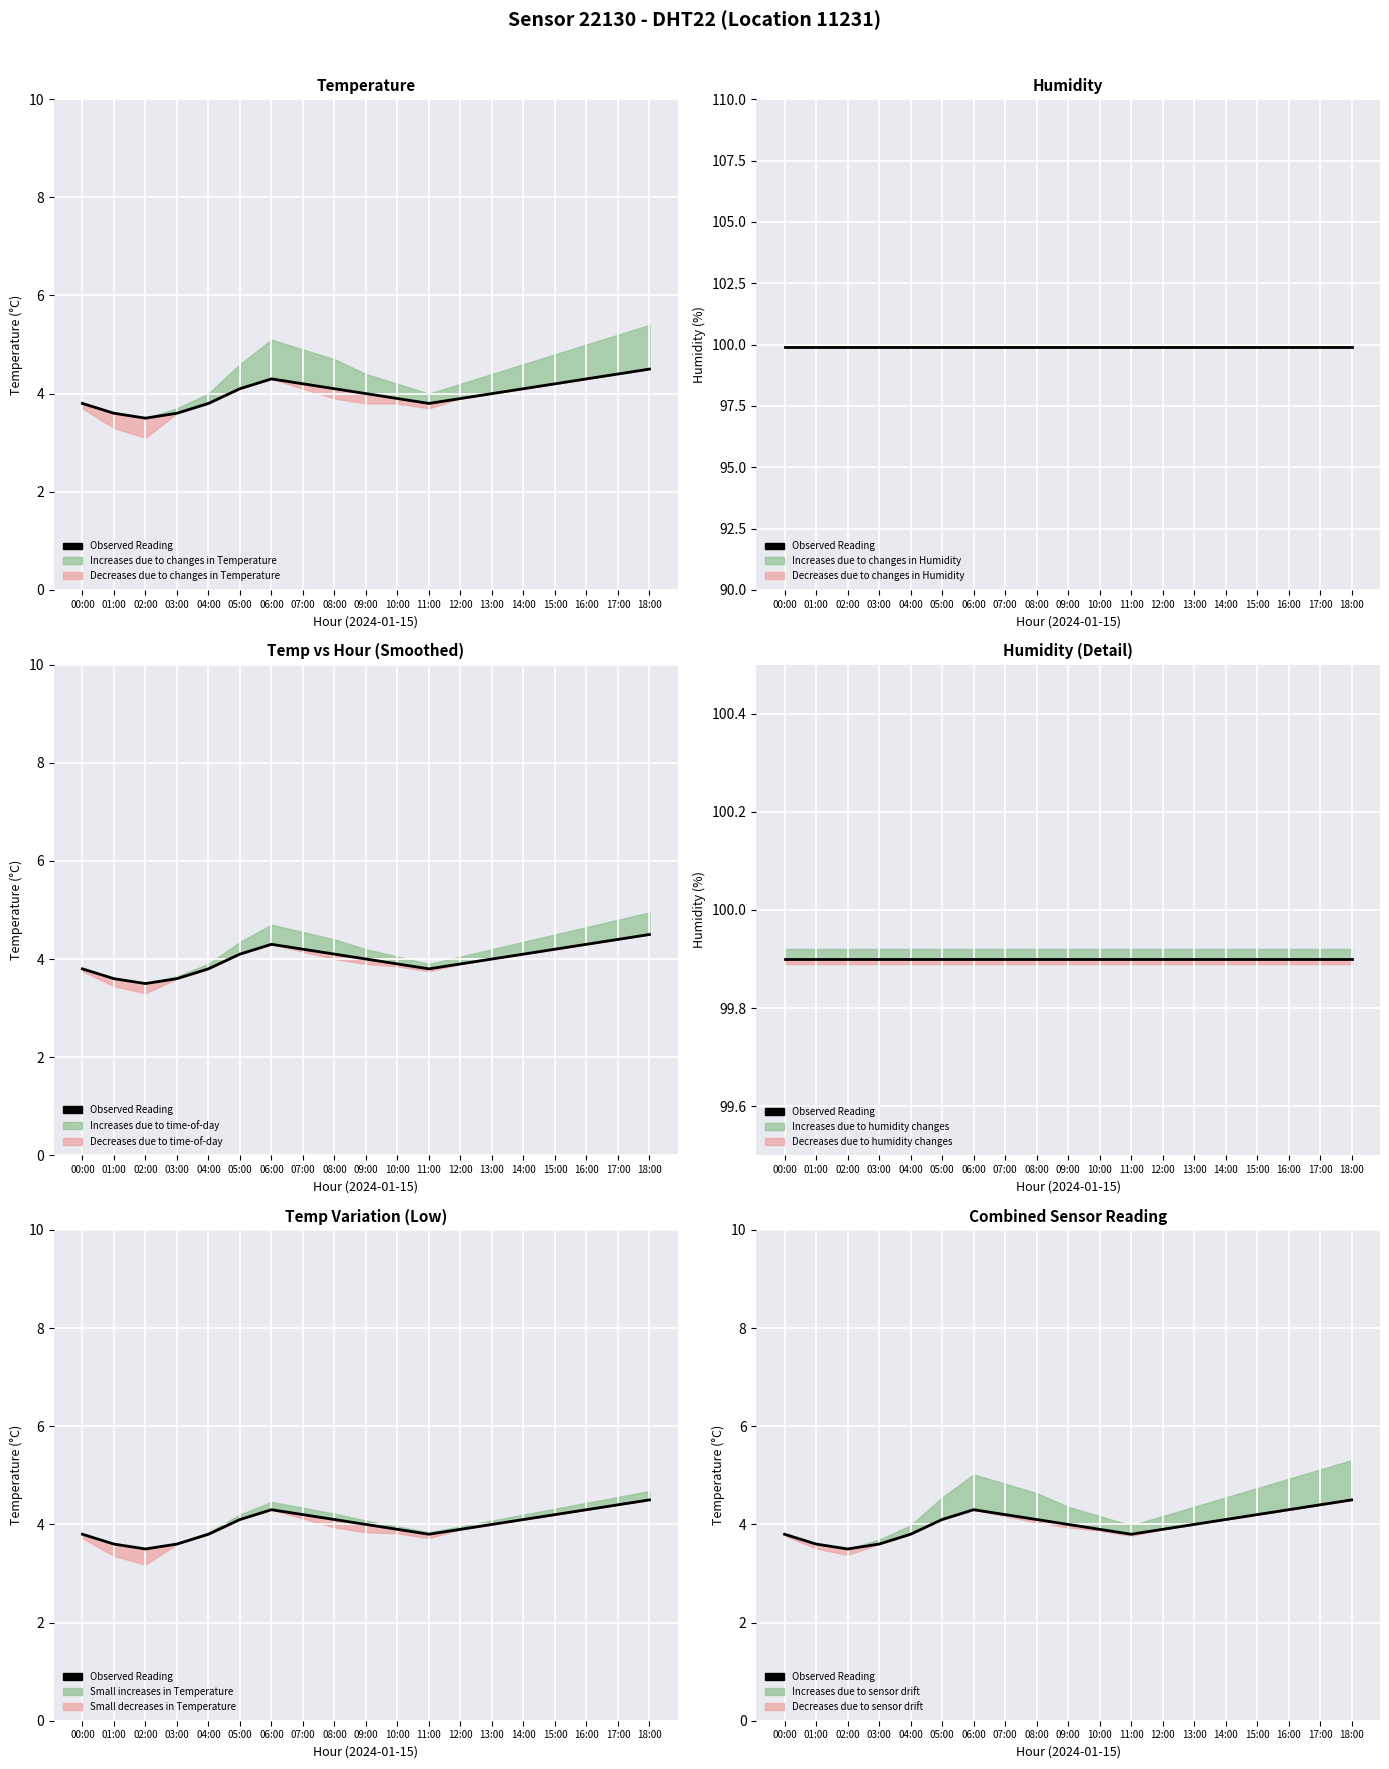

How many points are lower than both their immediate neighbors (excluding endpoints)?

2